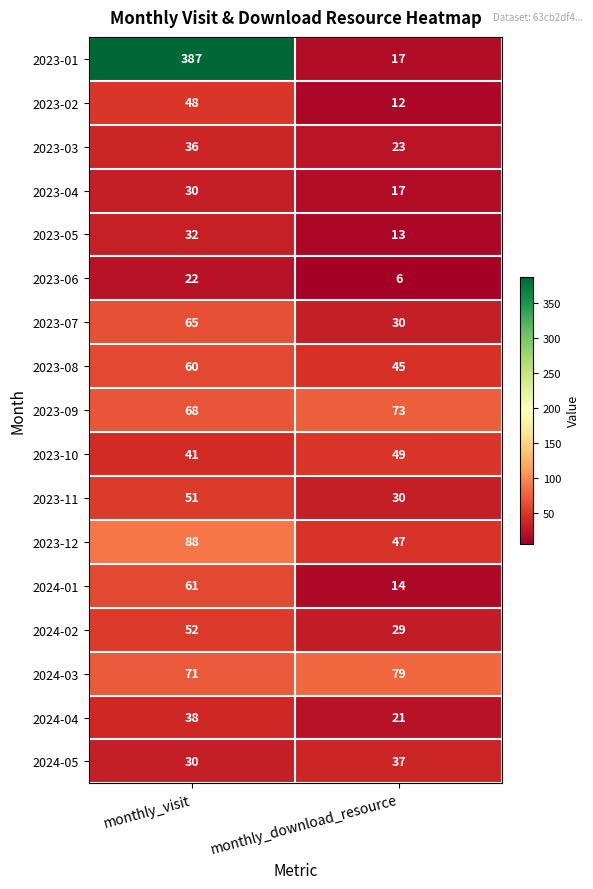

What is the spread (max minus min) of values at monthly_visit?

365